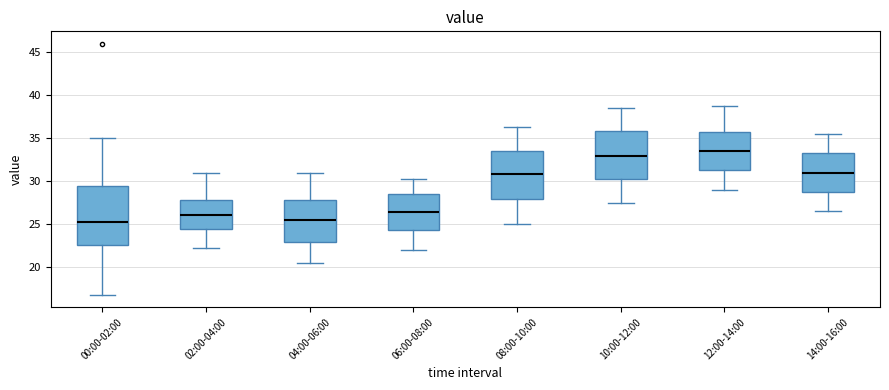

Comparing the boxes themselves (not the whiskers), which one is the tallest?

00:00-02:00